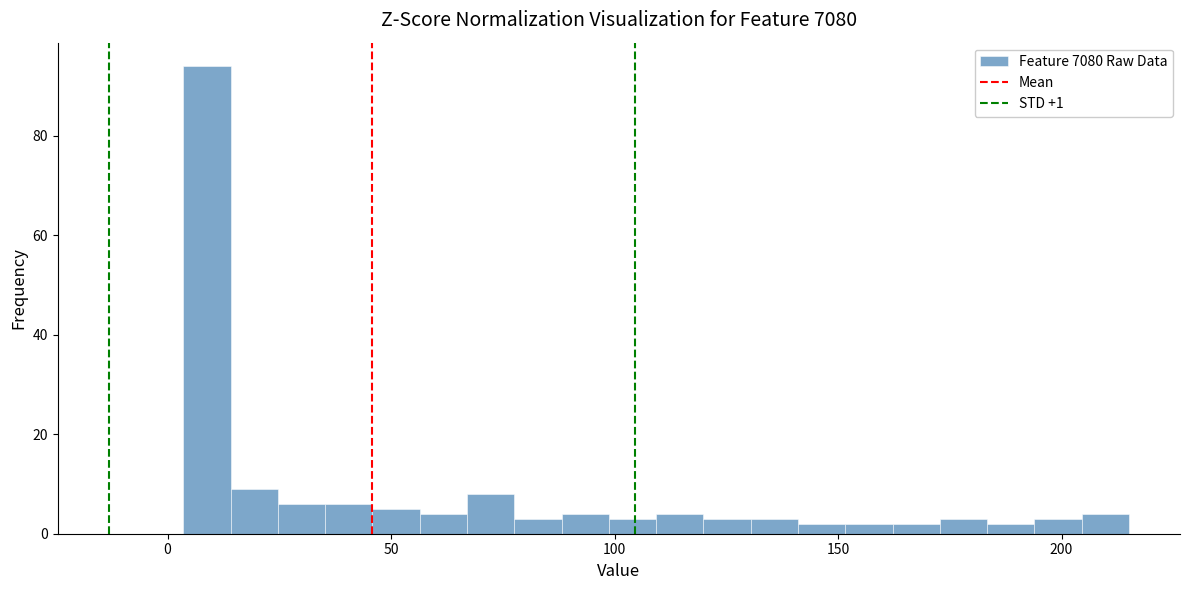

Read against the x-axis, roughly where is the centre of the tallest bar?

10